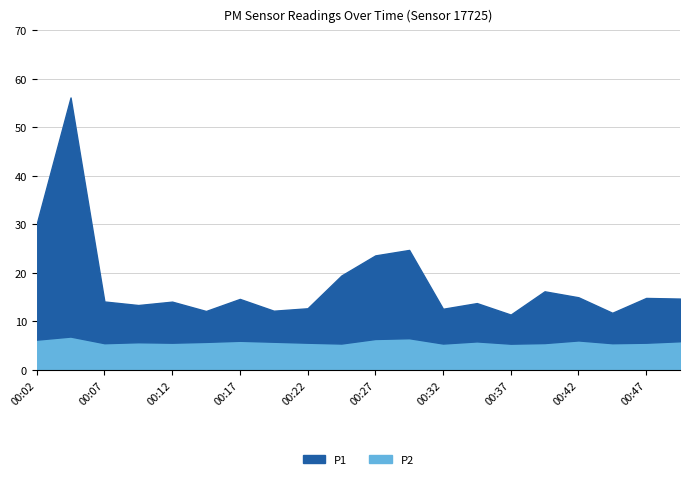

Where is the first local minimum for P1?

00:09